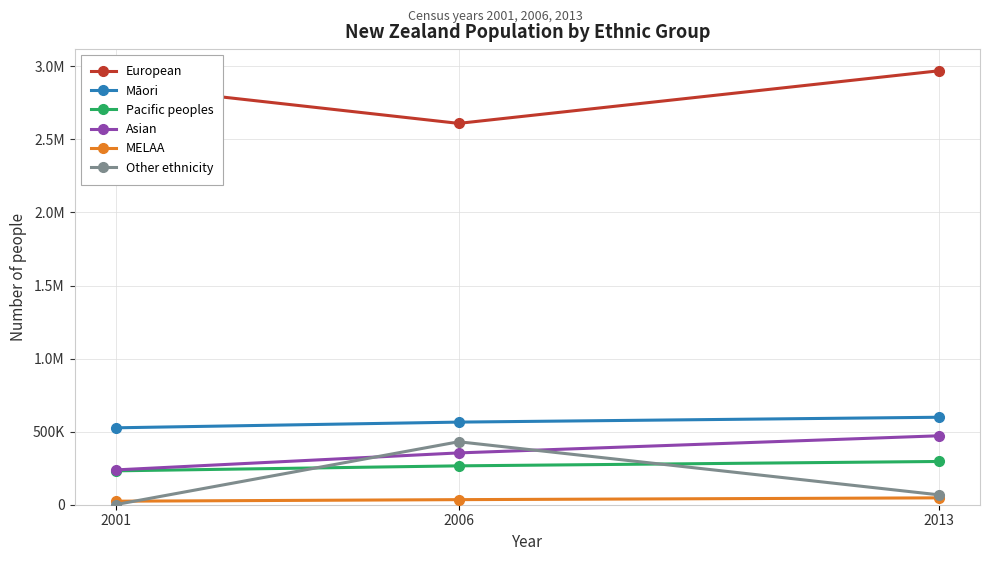

Reading left to right, transcribe all the data shown in this chart.

European: 2001=2871432	2006=2609589	2013=2969391
Māori: 2001=526281	2006=565329	2013=598602
Pacific peoples: 2001=231798	2006=265974	2013=295941
Asian: 2001=238176	2006=354549	2013=471708
MELAA: 2001=24084	2006=34743	2013=46956
Other ethnicity: 2001=804	2006=430878	2013=67752